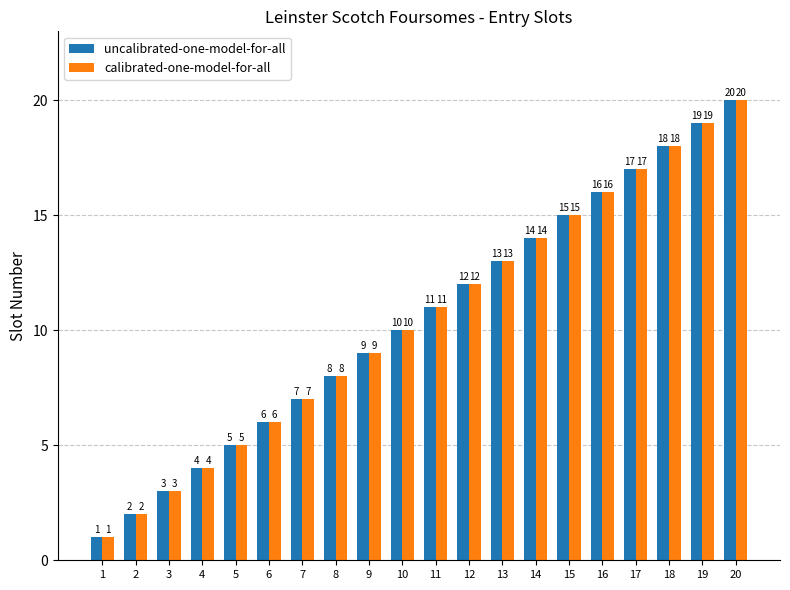

At which category is the sum across all series the highest?

20